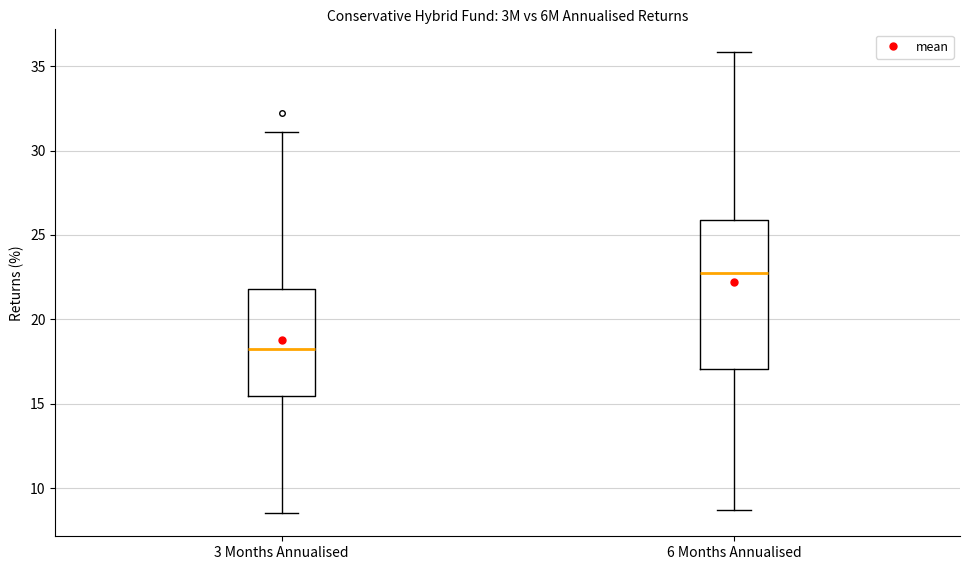

Reading left to right, transcribe this box plot: for each box, give where its median line is, the range the box spans, and where its two whiskers end, as read against the y-axis. The values are not printed on the chart, so give them approximately, as read against the axis.

3 Months Annualised: median 18.0, box 15.5 to 22.0, whiskers 8.5 to 31.0
6 Months Annualised: median 22.5, box 17.0 to 26.0, whiskers 8.5 to 36.0